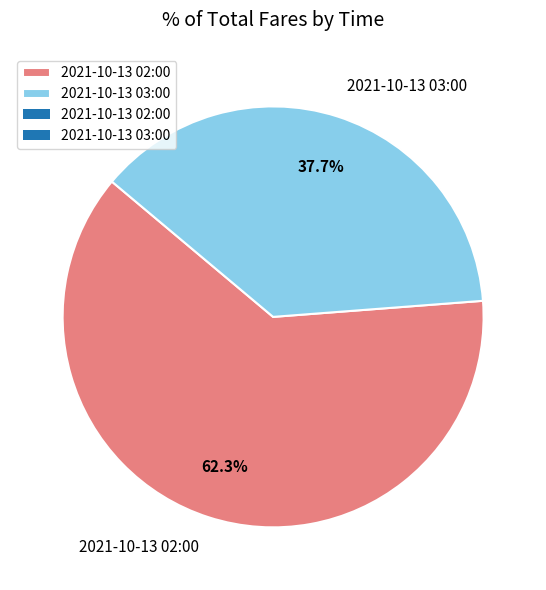

What percentage is the 2021-10-13 02:00 slice, to the nearest percent?

62%